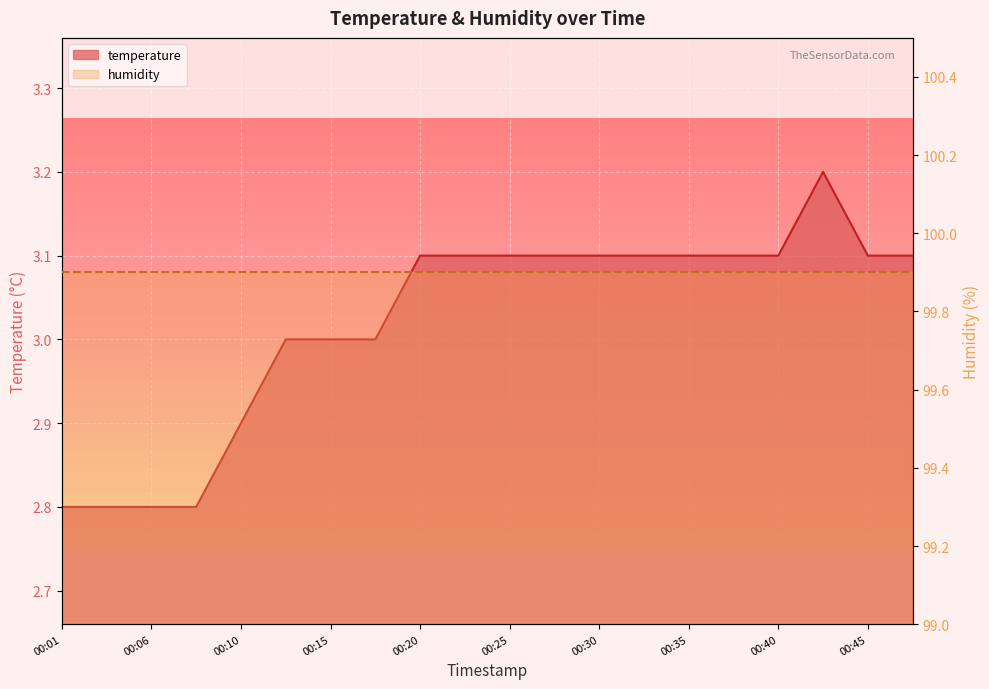

Reading left to right, what are all the values shown in this chart?

00:01=2.8	00:03=2.8	00:06=2.8	00:08=2.8	00:10=2.9	00:13=3.0	00:15=3.0	00:18=3.0	00:20=3.1	00:23=3.1	00:25=3.1	00:28=3.1	00:30=3.1	00:32=3.1	00:35=3.1	00:37=3.1	00:40=3.1	00:42=3.2	00:45=3.1	00:47=3.1